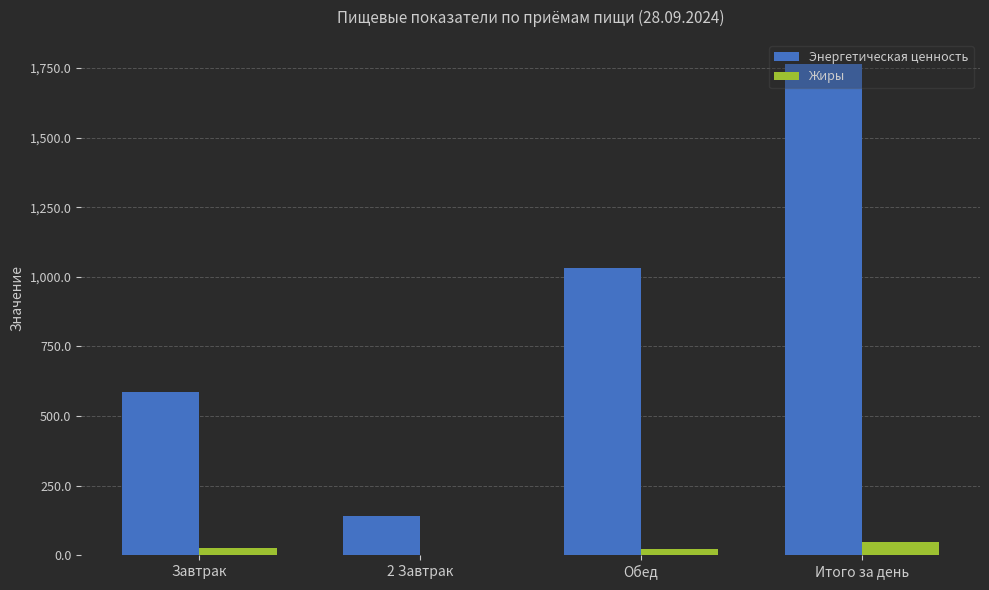

What is the sum of all Энергетическая ценность values?

3525.4